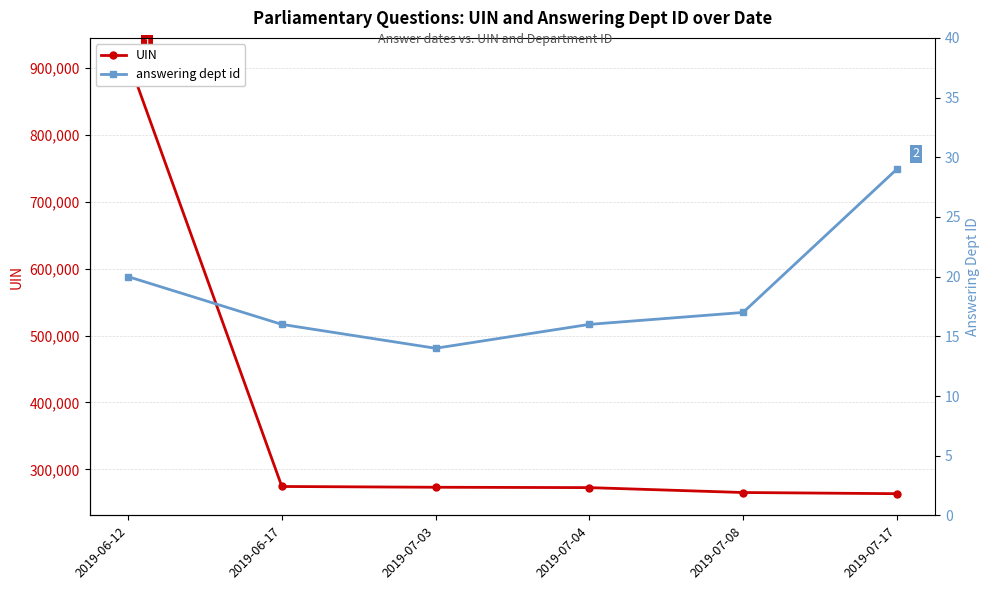

The value of answering dept id at 2019-07-08 is 17. True or false?

True